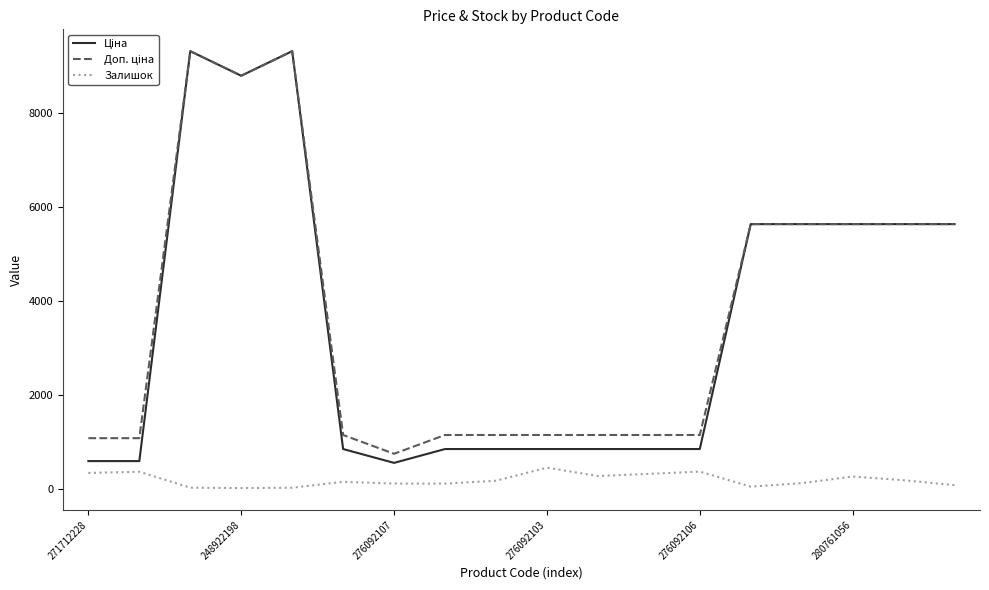

True or false: Доп. ціна has more than 2 interior local peaks.

False